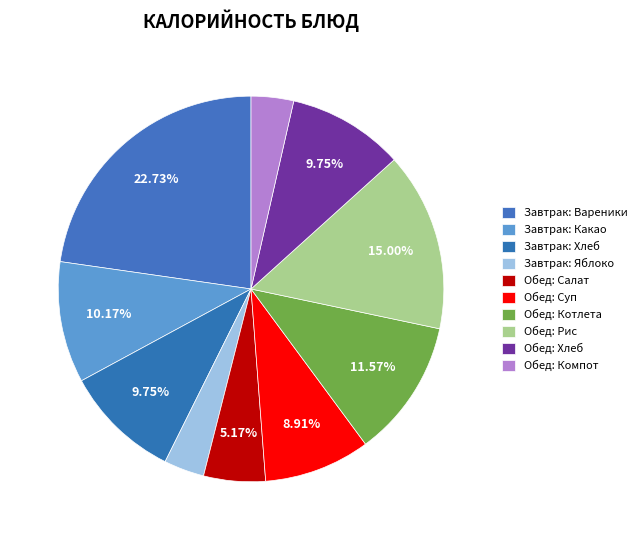

Which slice is the largest?

Вареники с картофелем